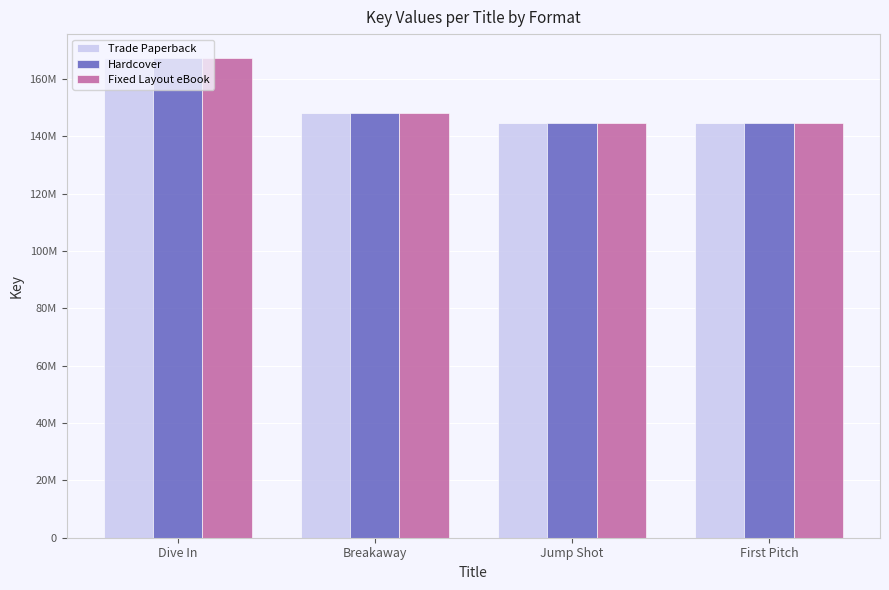

What value does the Hardcover series have at First Pitch, to the nearest 10?

144822560